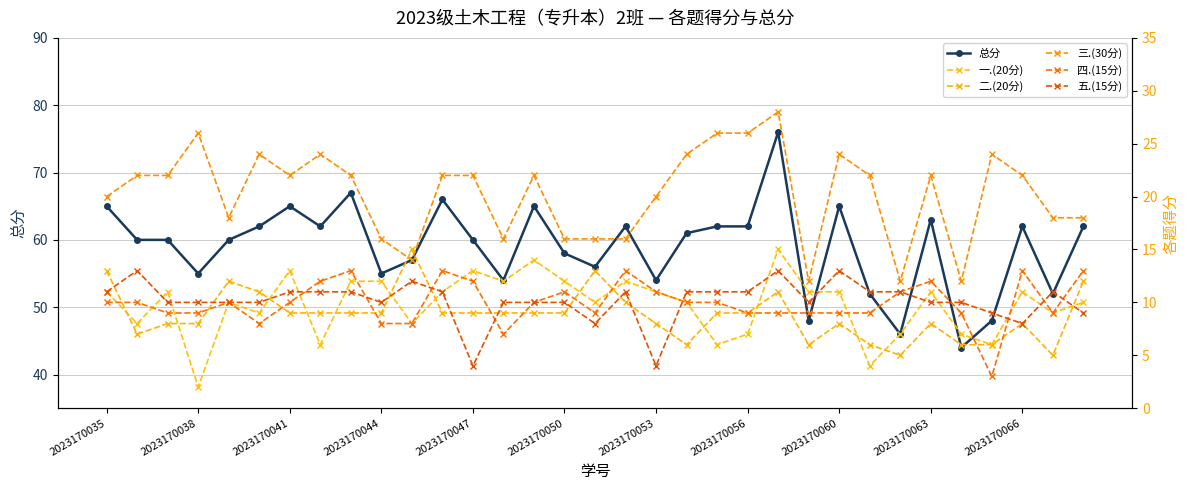

The value of 总分 at 2023170050 is 20. True or false?

False